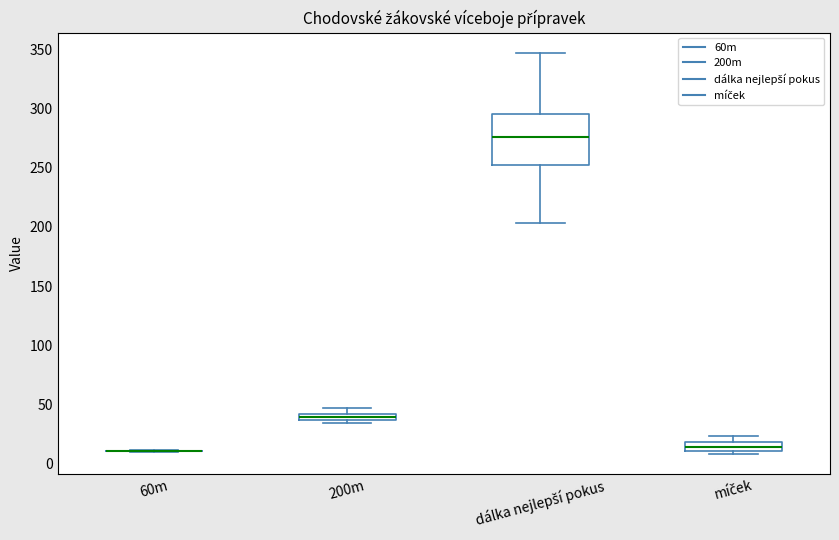

Which box is the tallest, from its lower edge to its upper edge?

dálka nejlepší pokus